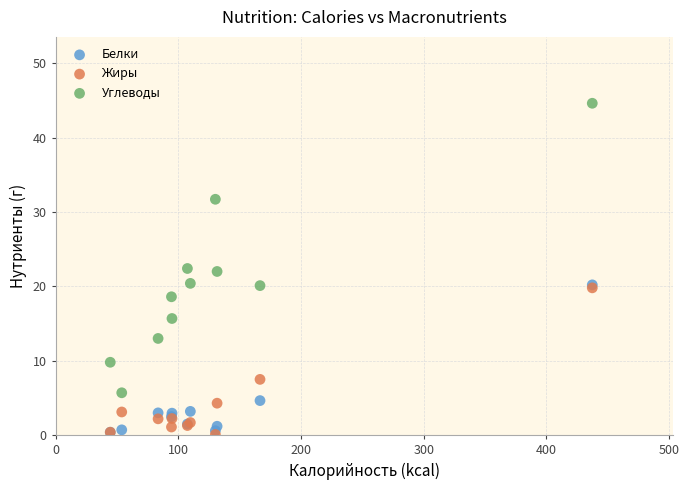

Which series has the largest Y range (max minus min)?

Углеводы